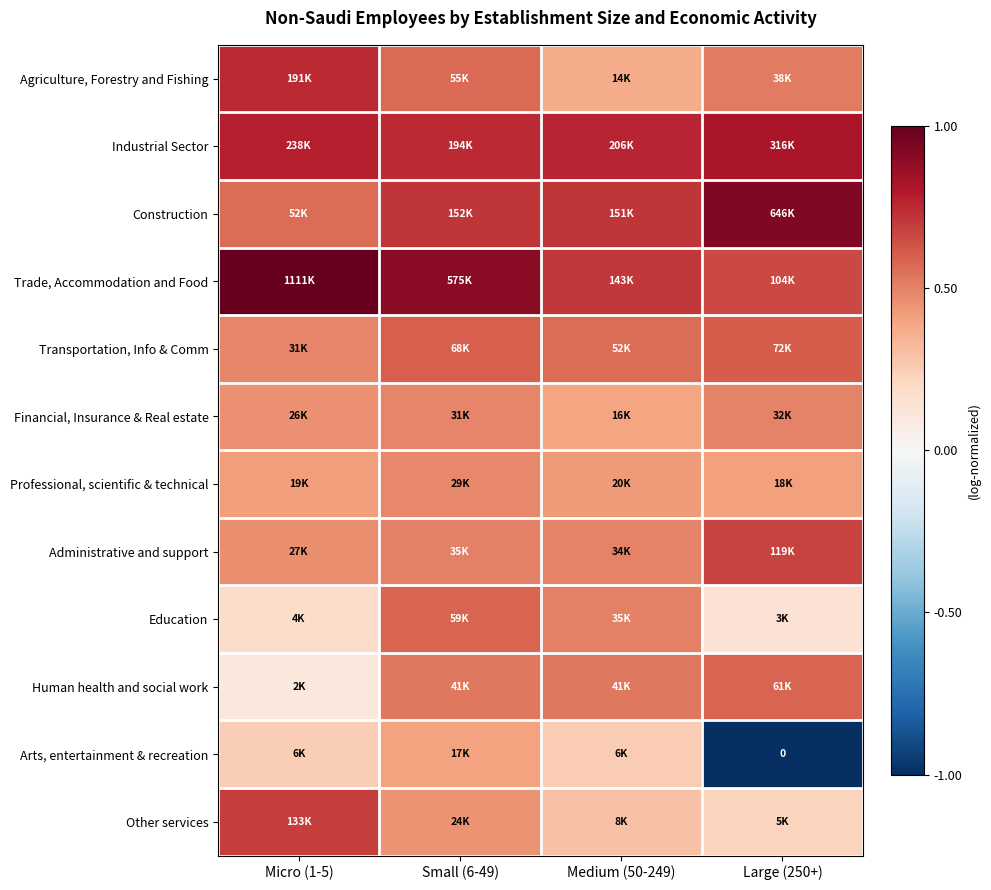

Rank the categories by Trade, Accommodation and Food value from lowest to highest.

Large (250+), Medium (50-249), Small (6-49), Micro (1-5)